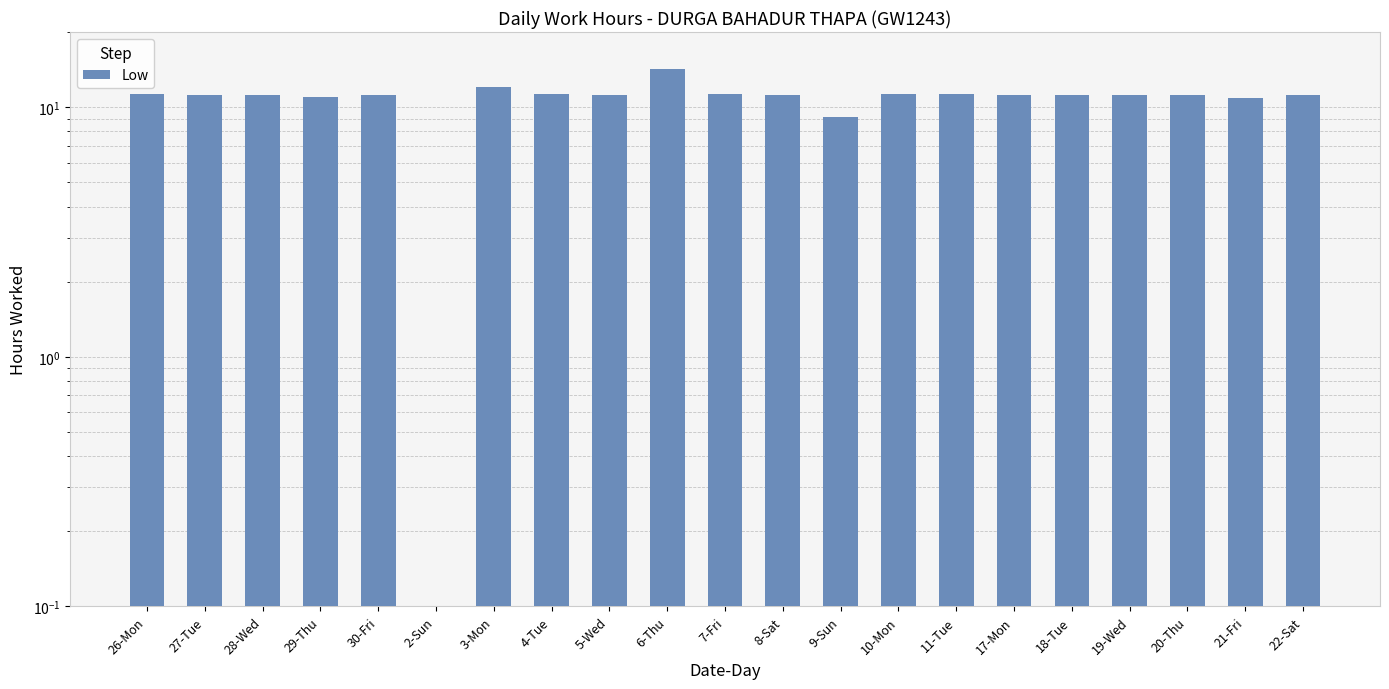

Does the chart contain stacked bars?

No